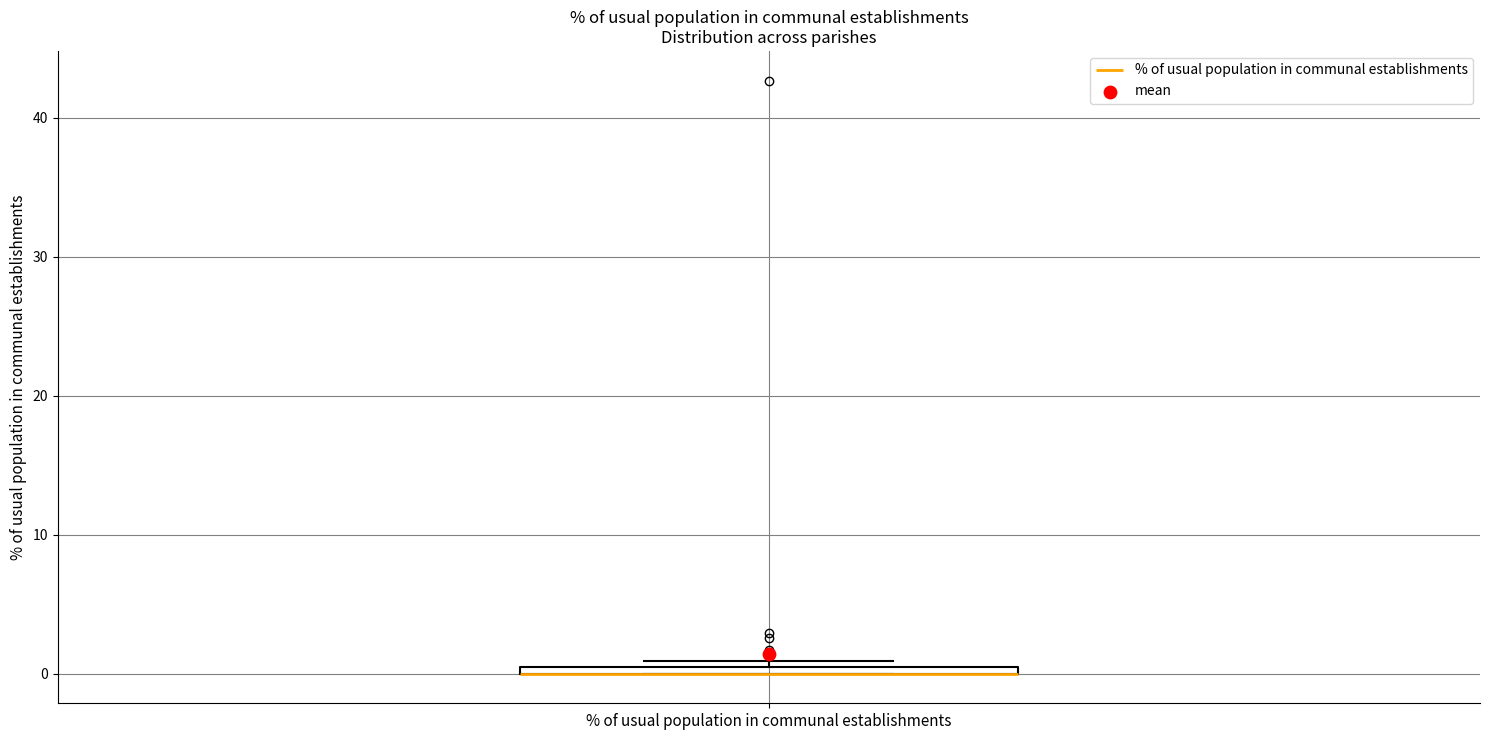

Where is the upper edge of the box for % of usual population in communal establishments on the y-axis? The values are not printed on the chart, so give them approximately, as read against the axis.

1